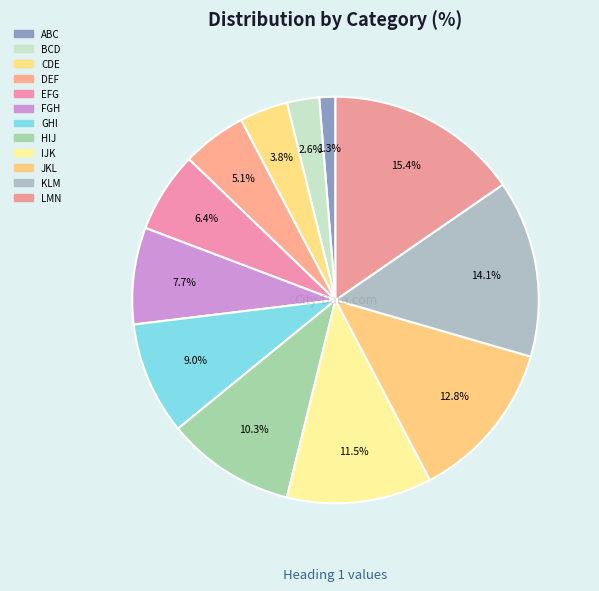

What percentage is the ABC slice, to the nearest percent?

1%